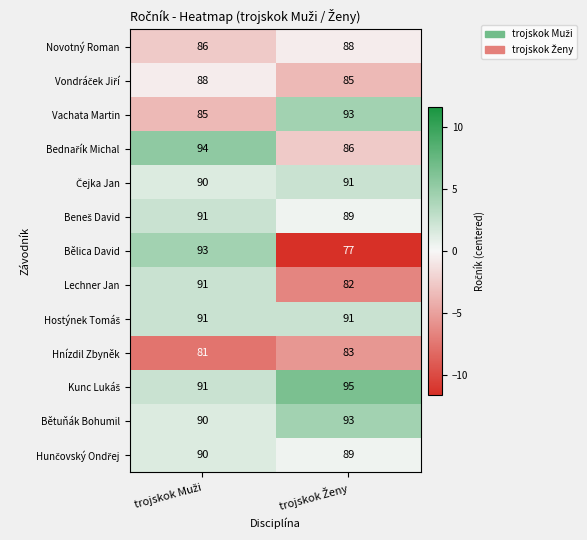

Which series has the largest range (max minus min)?

Bělica David